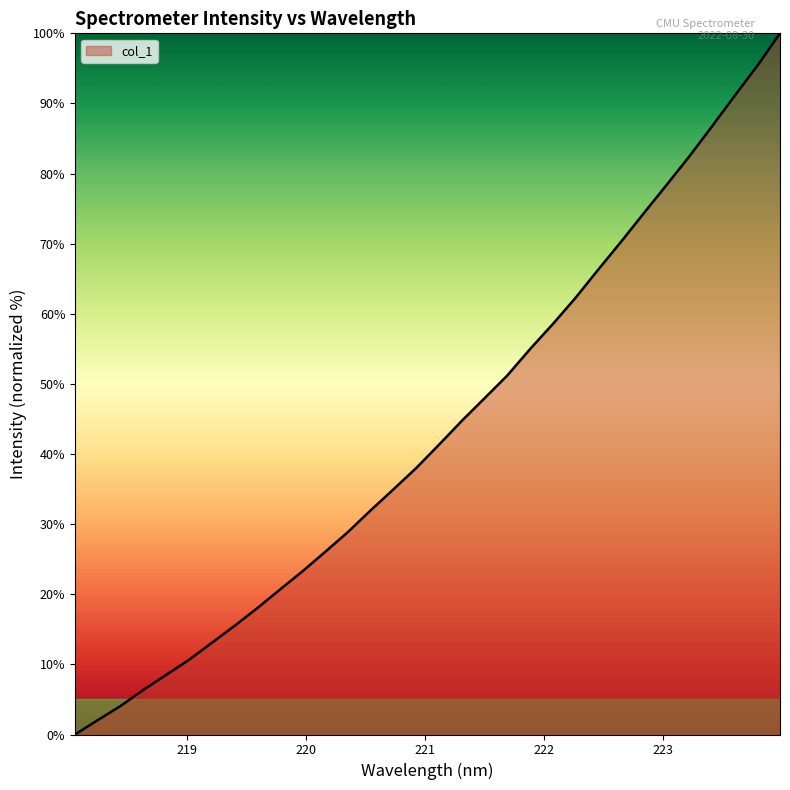

What is the difference between the maximum and minimum values?

100.0